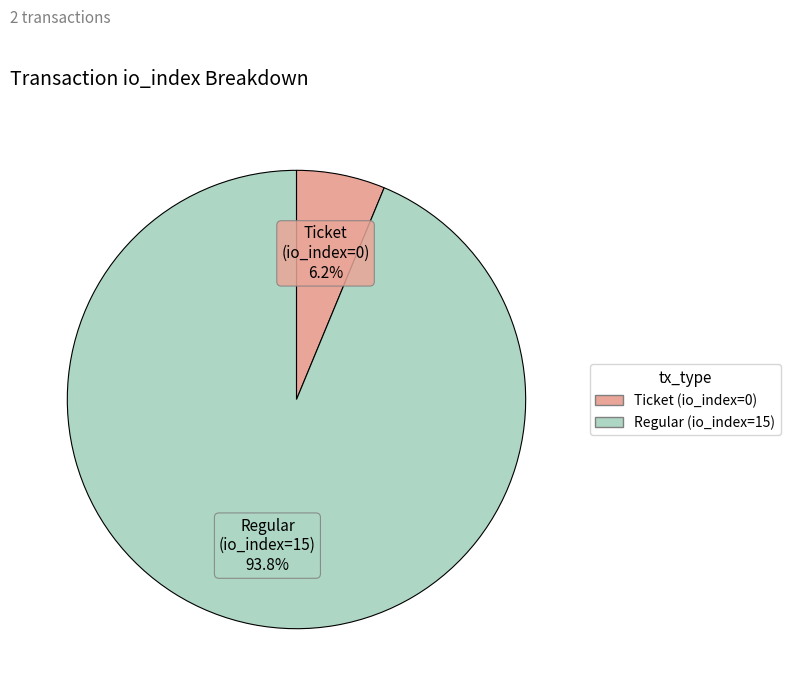

Which has a higher value, Regular (io_index=15) or Ticket (io_index=0)?

Regular (io_index=15)